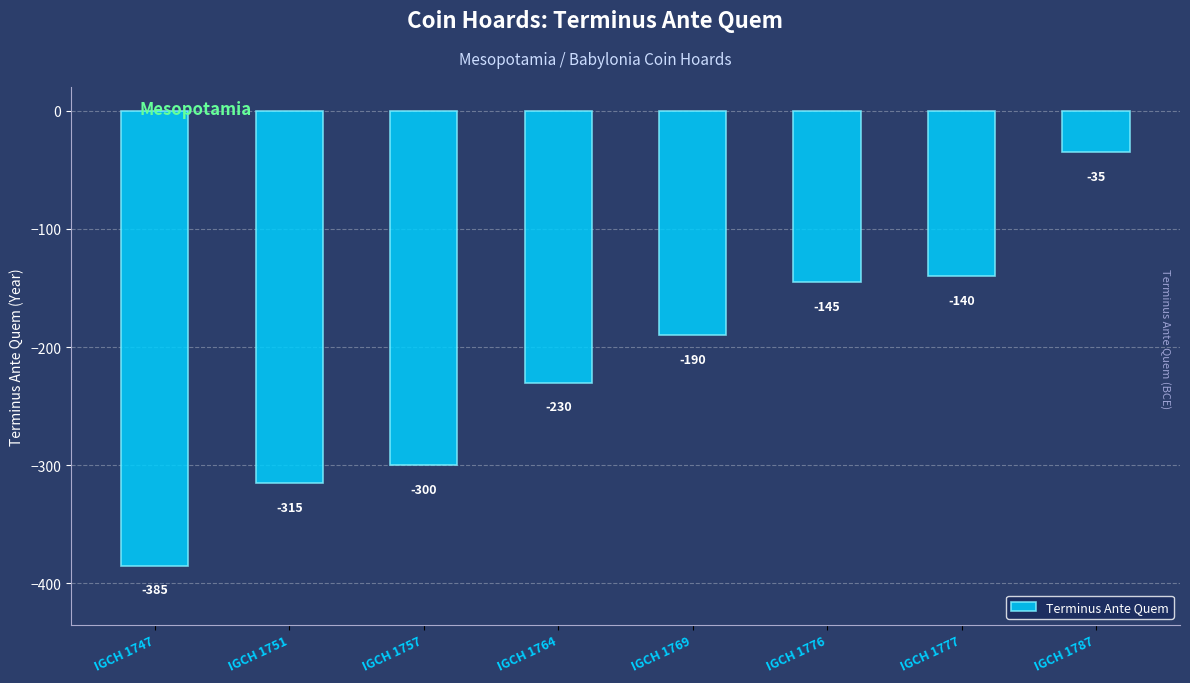

List the labels in order of value, largest first.

IGCH 1787, IGCH 1777, IGCH 1776, IGCH 1769, IGCH 1764, IGCH 1757, IGCH 1751, IGCH 1747